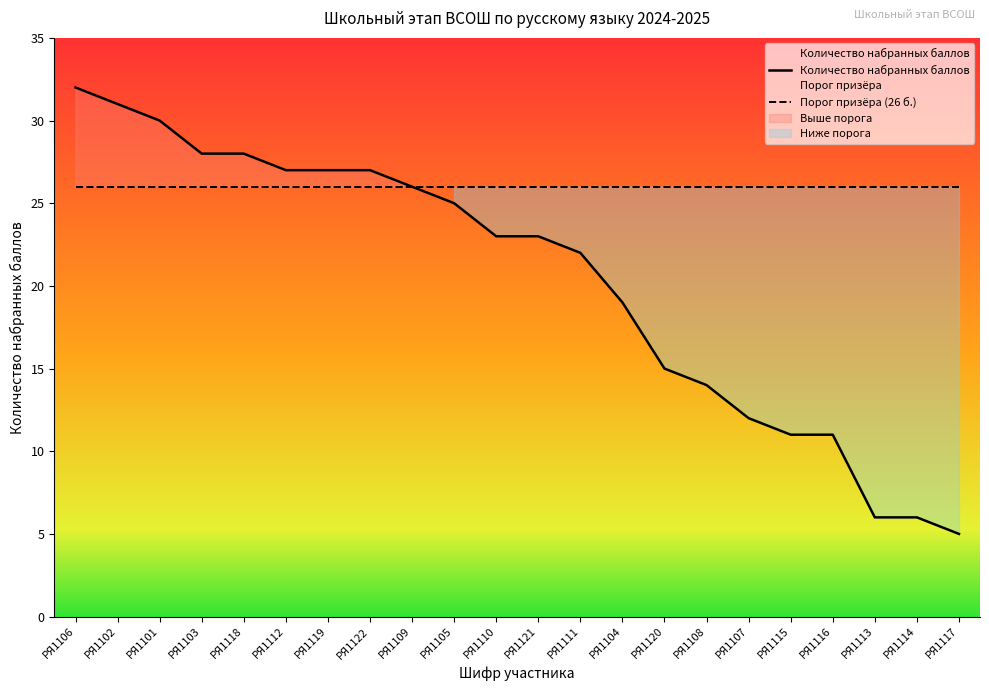

Reading left to right, what are all the values shown in this chart?

32	31	30	28	28	27	27	27	26	25	23	23	22	19	15	14	12	11	11	6	6	5